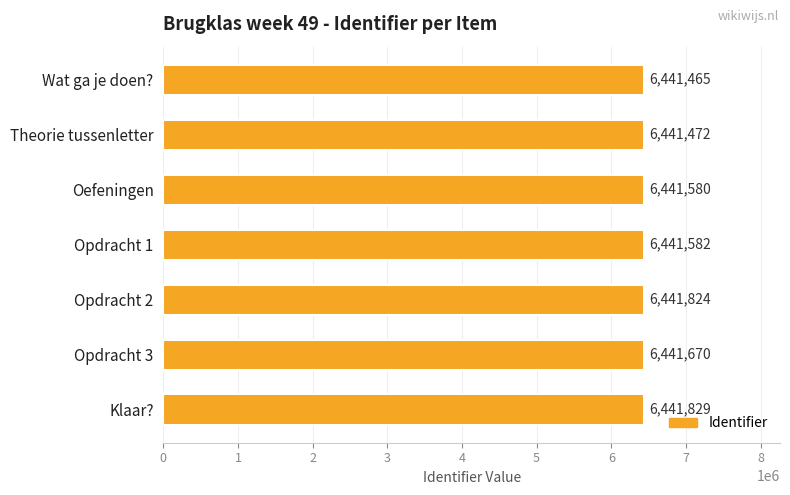

How many values are below 6441582?

3